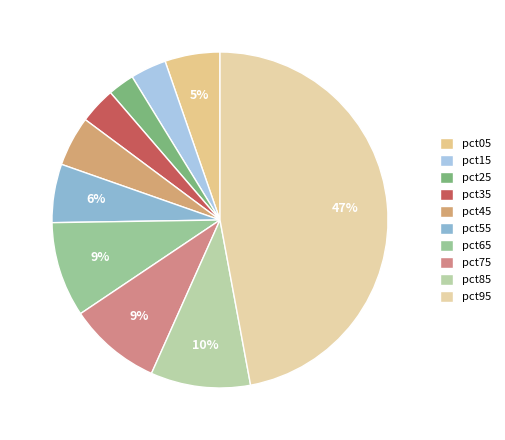

True or false: pct95 accounts for 47% of the total.

True